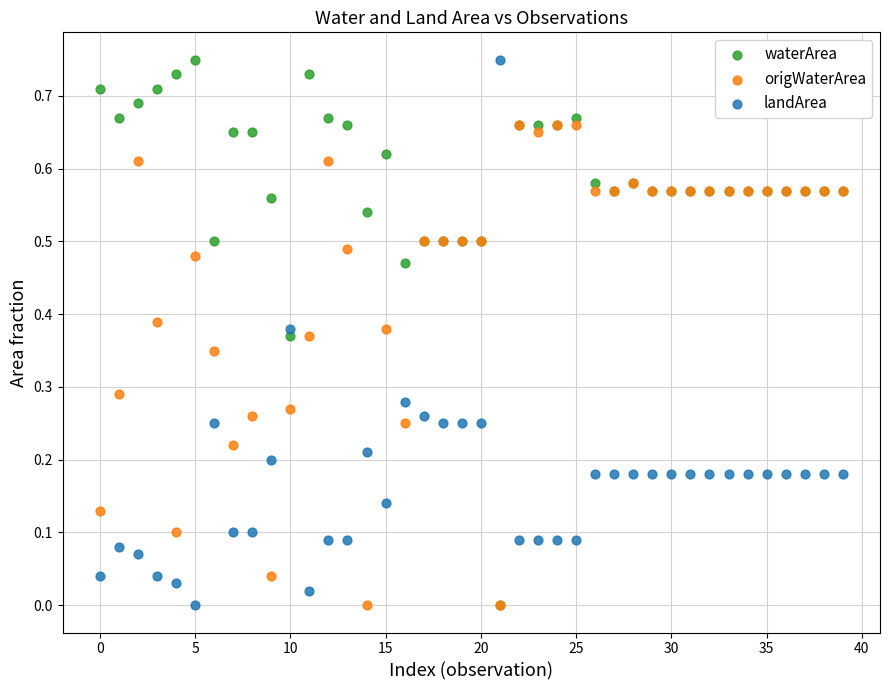

What are all the series names shown in the legend?

waterArea, origWaterArea, landArea